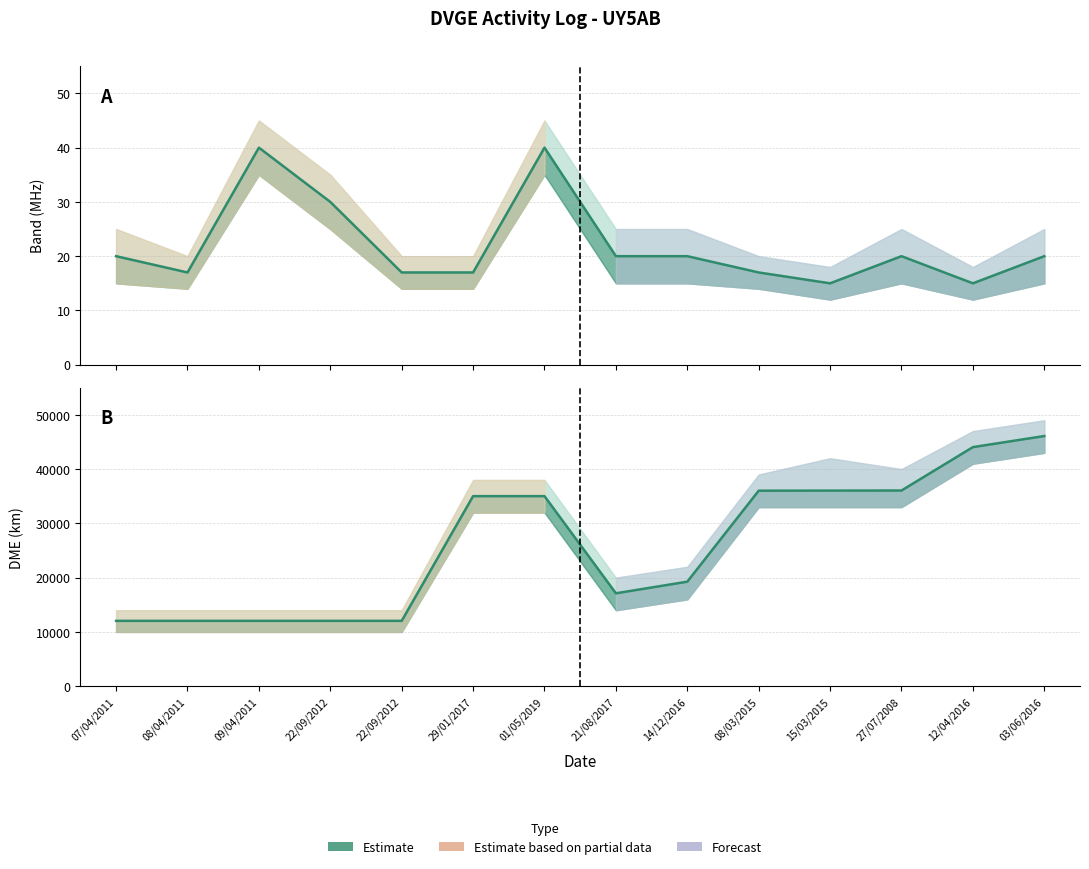

In DME (km), how many points are lower than both neighbors (excluding endpoints)?

1